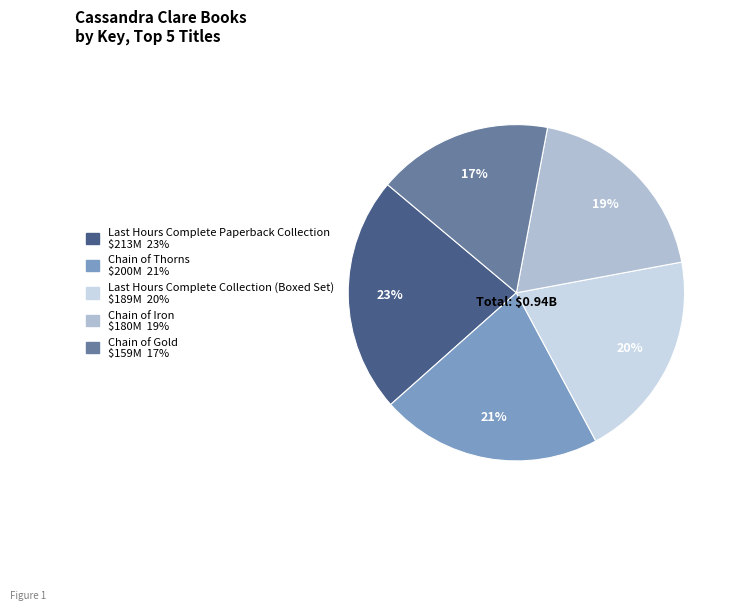

Which slice is the largest?

Last Hours Complete Paperback Collection